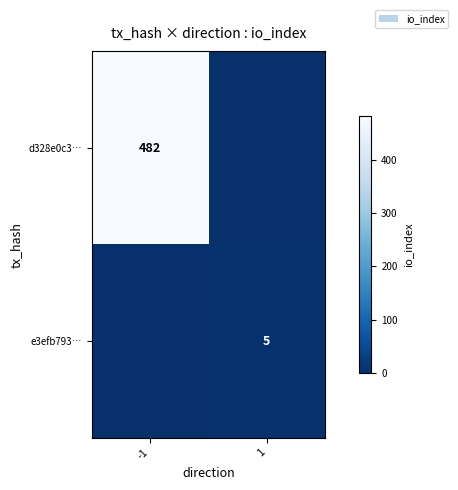

At how many categories does at least one series exceed 144?

1